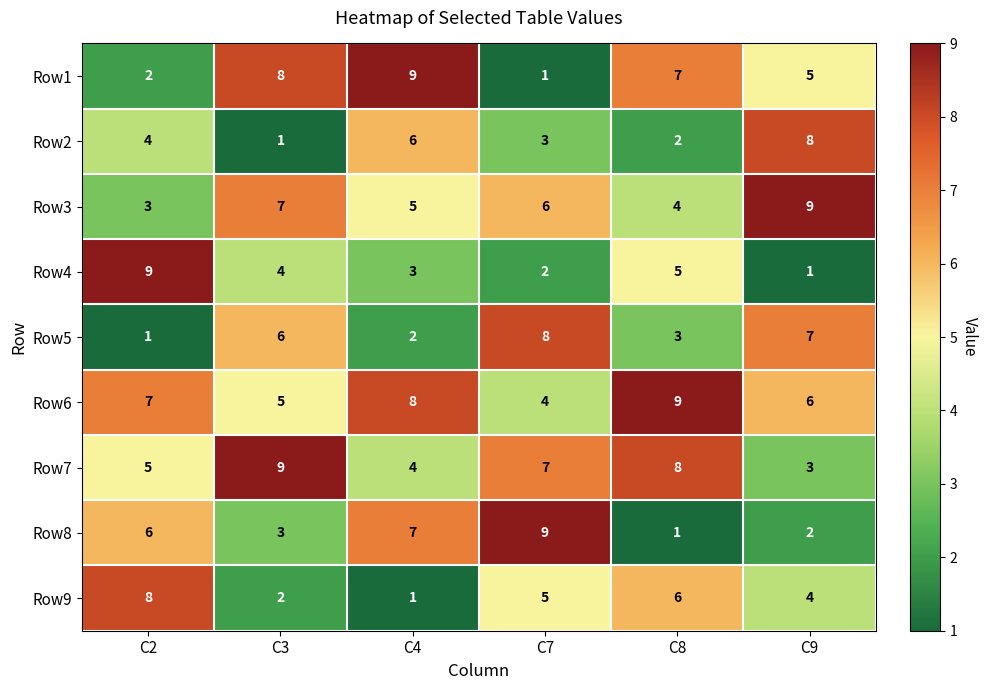

Read the Row1 value at C3.

8